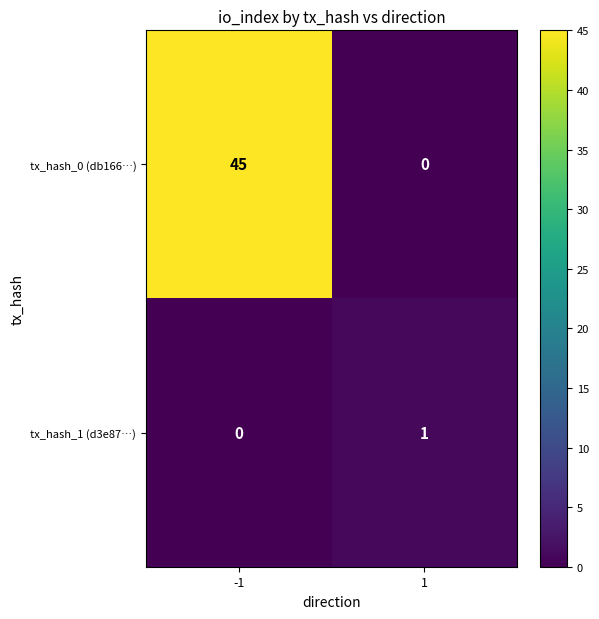

What is the sum of all tx_hash_0 (db166…) values?

45